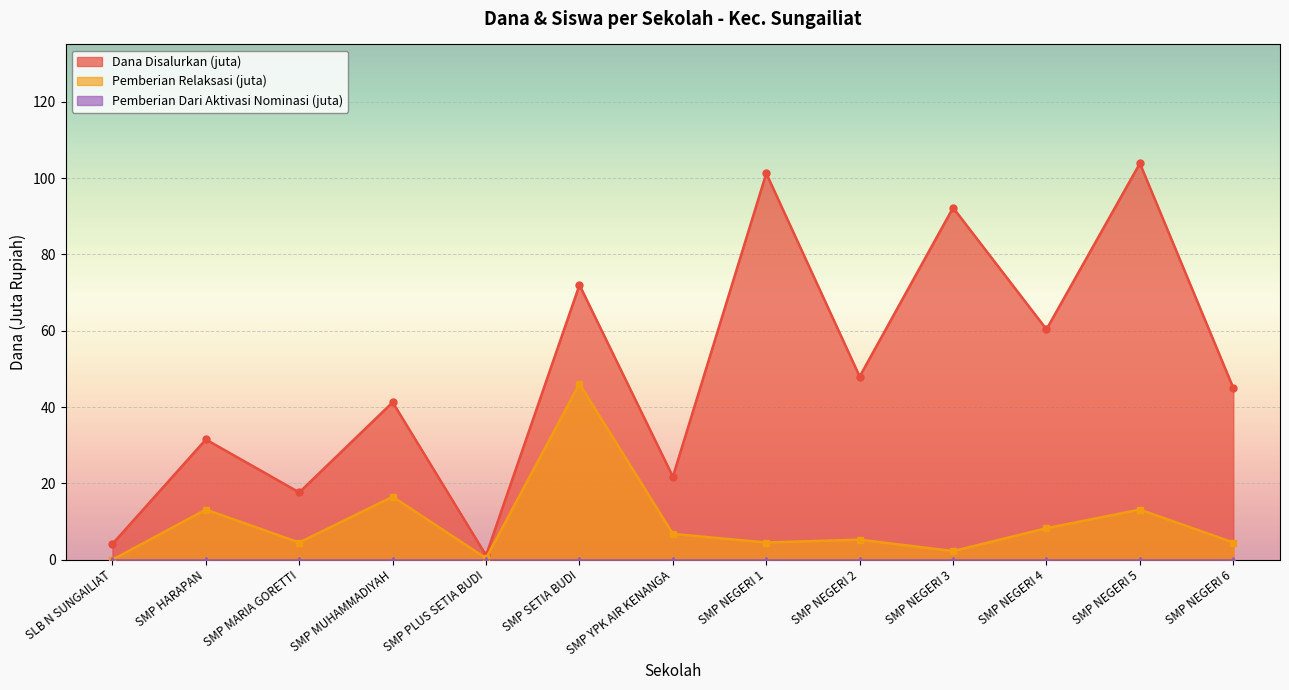

Where is the first local maximum for Pemberian Dari Aktivasi Nominasi?

SMP HARAPAN